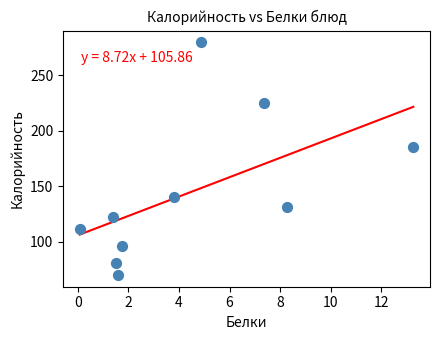

What Y value in the scatter plot is closest to 174?

185.0